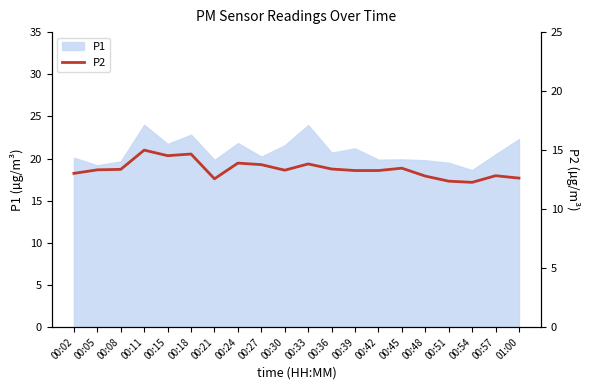

Approximately how many times larger is the value at 00:51 compared to 00:11?

0.8